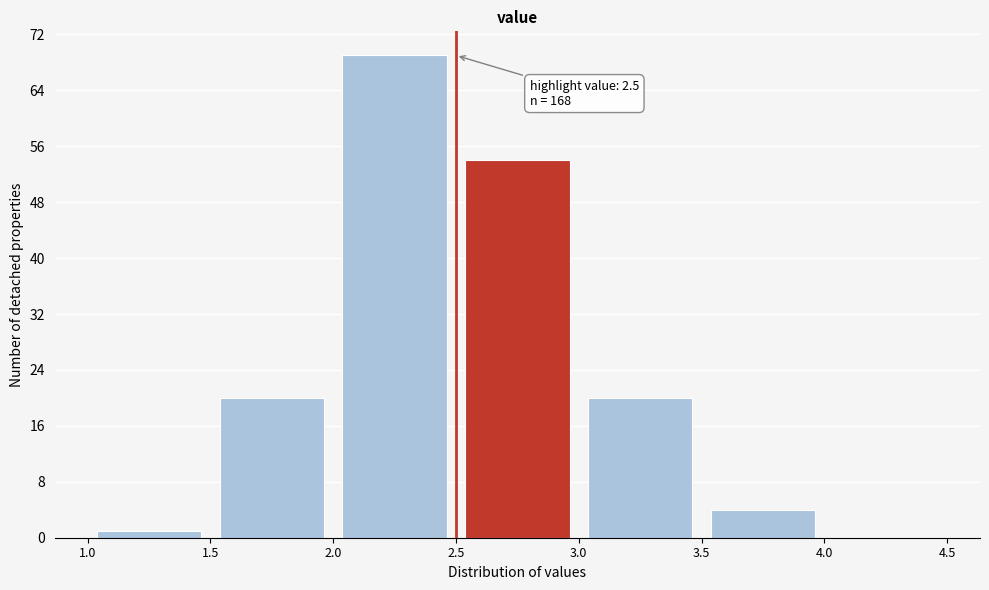

Over which range of the x-axis is the bar tallest?

2.0 to 2.5